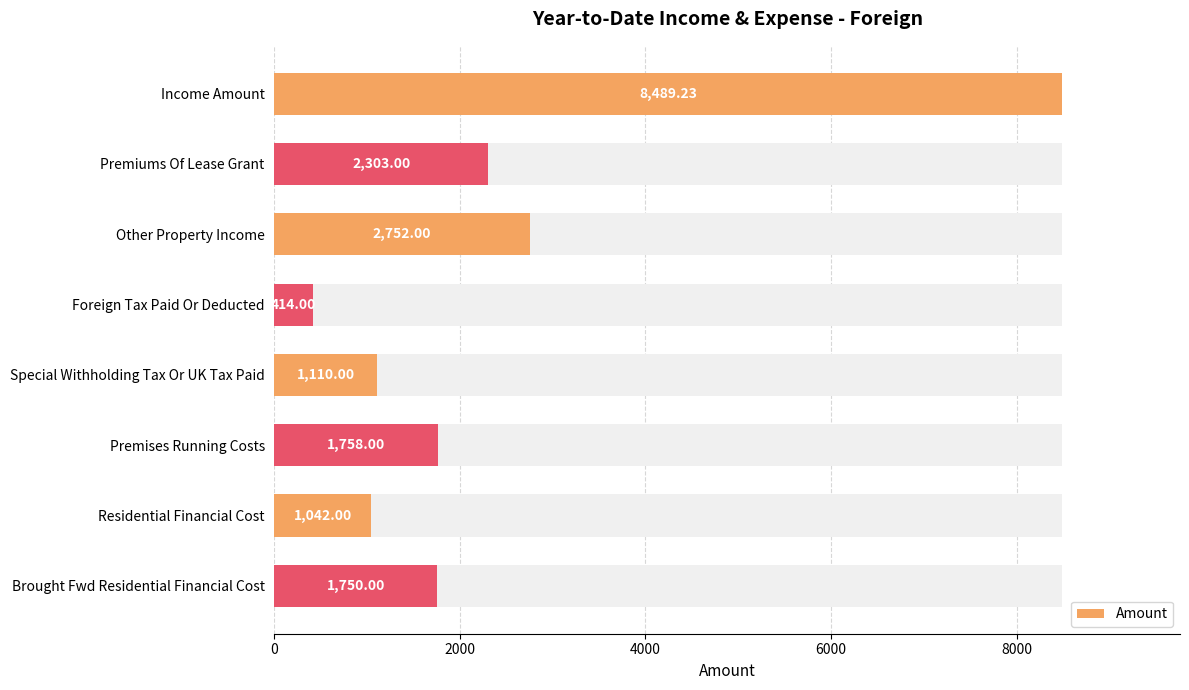

The chart shows a value of 1636.5 at Special Withholding Tax Or UK Tax Paid. True or false?

False